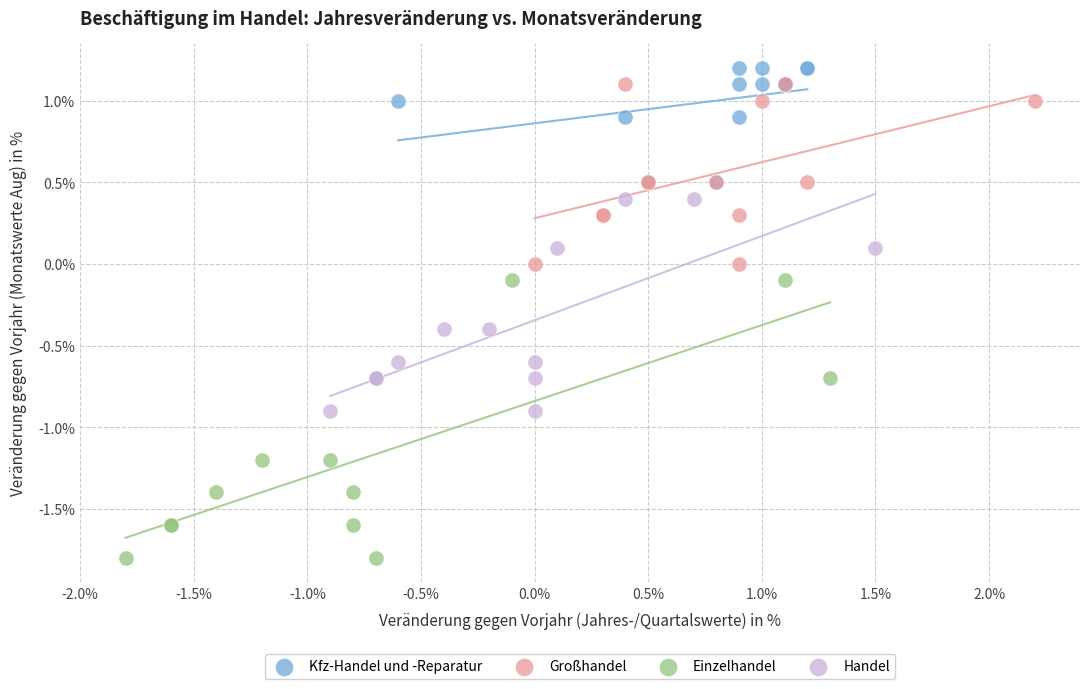

Which series has the largest Y range (max minus min)?

Einzelhandel